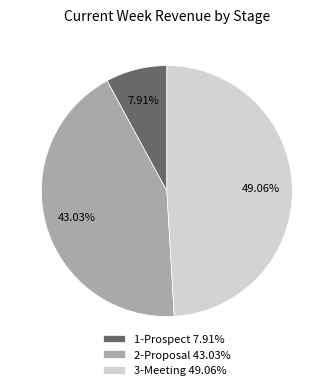

Which has a higher value, 1-Prospect 7.91% or 3-Meeting 49.06%?

3-Meeting 49.06%